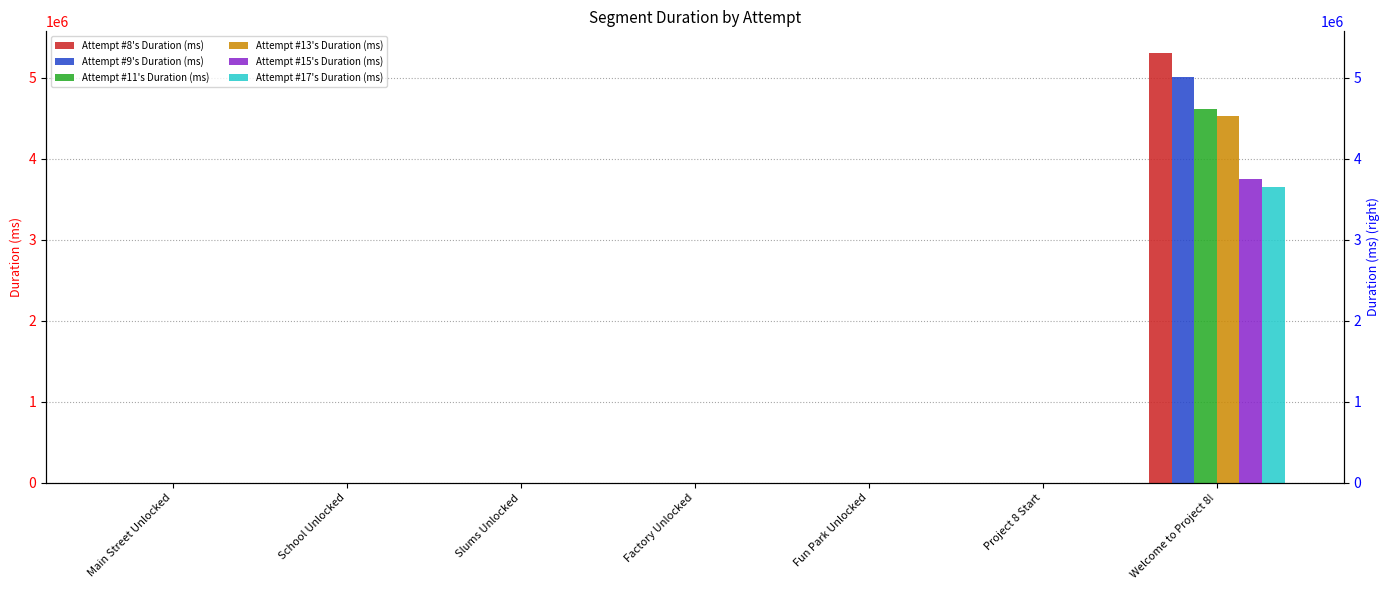

Rank the series by their maximum value, from lowest to highest.

Attempt #17's Duration (ms), Attempt #15's Duration (ms), Attempt #13's Duration (ms), Attempt #11's Duration (ms), Attempt #9's Duration (ms), Attempt #8's Duration (ms)